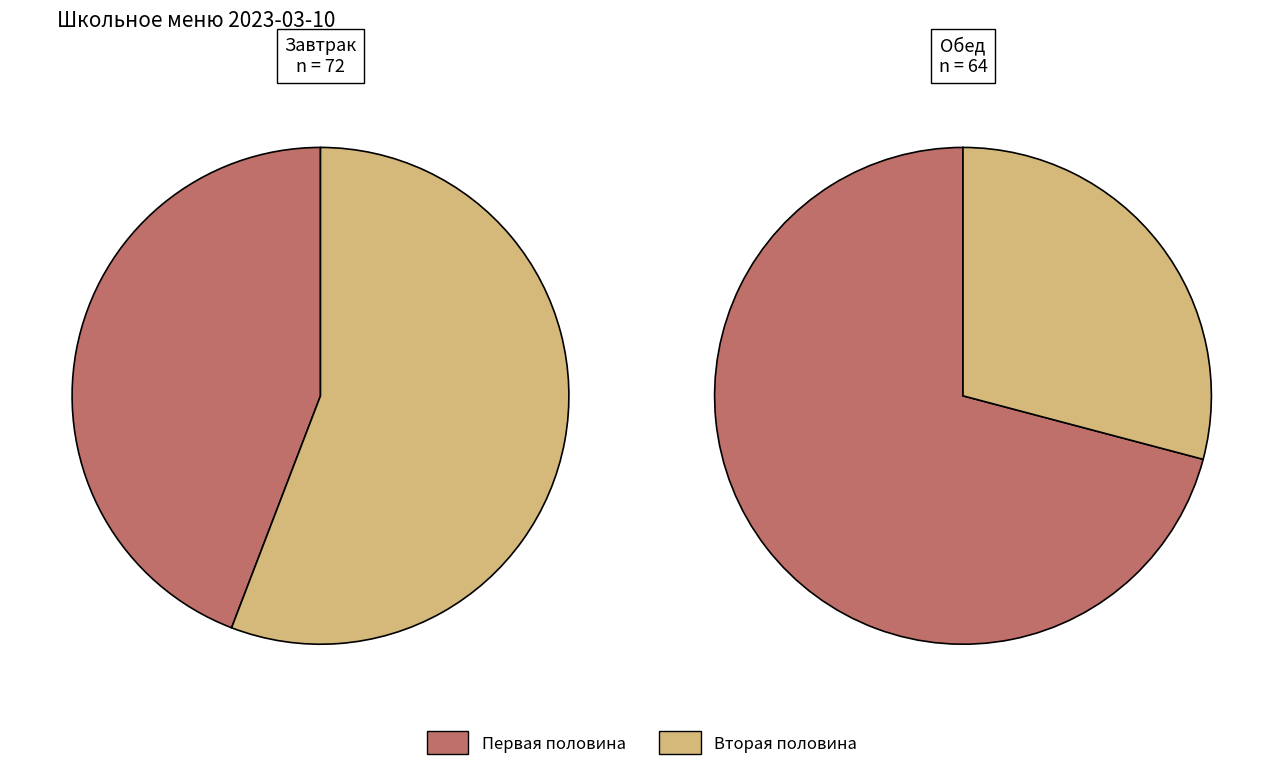

True or false: 6 accounts for 1% of the total.

False